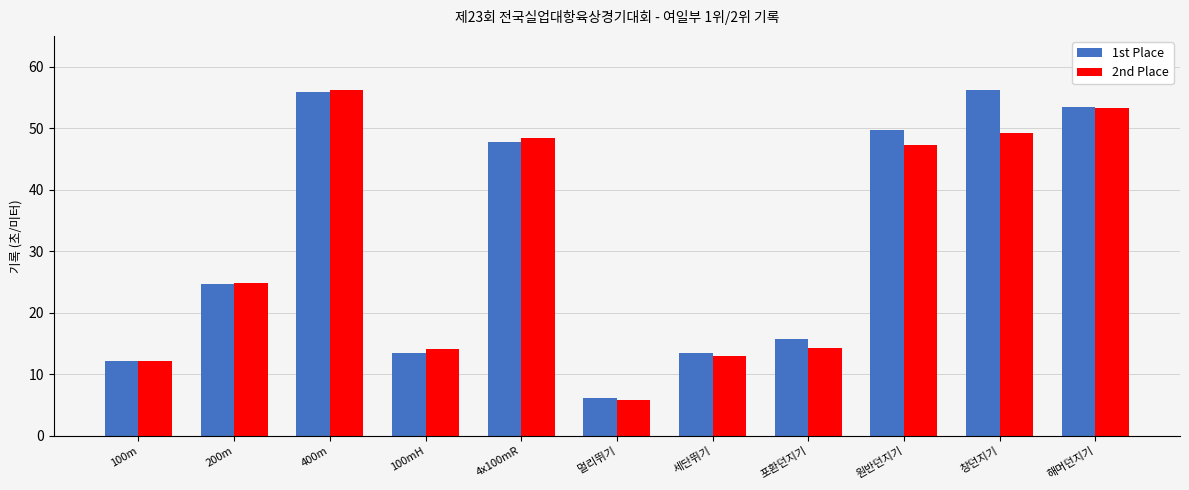

What is the sum of the 2nd Place values at 포환던지기 and 4x100mR?

62.6